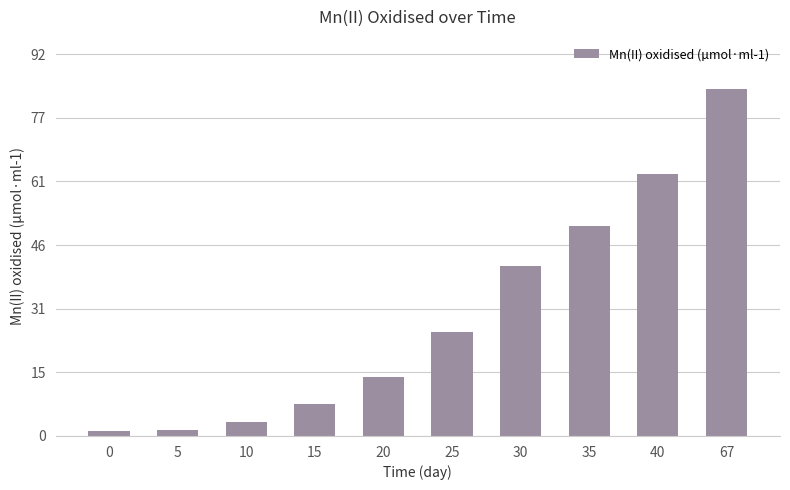

What is the maximum value shown in the chart?

83.8